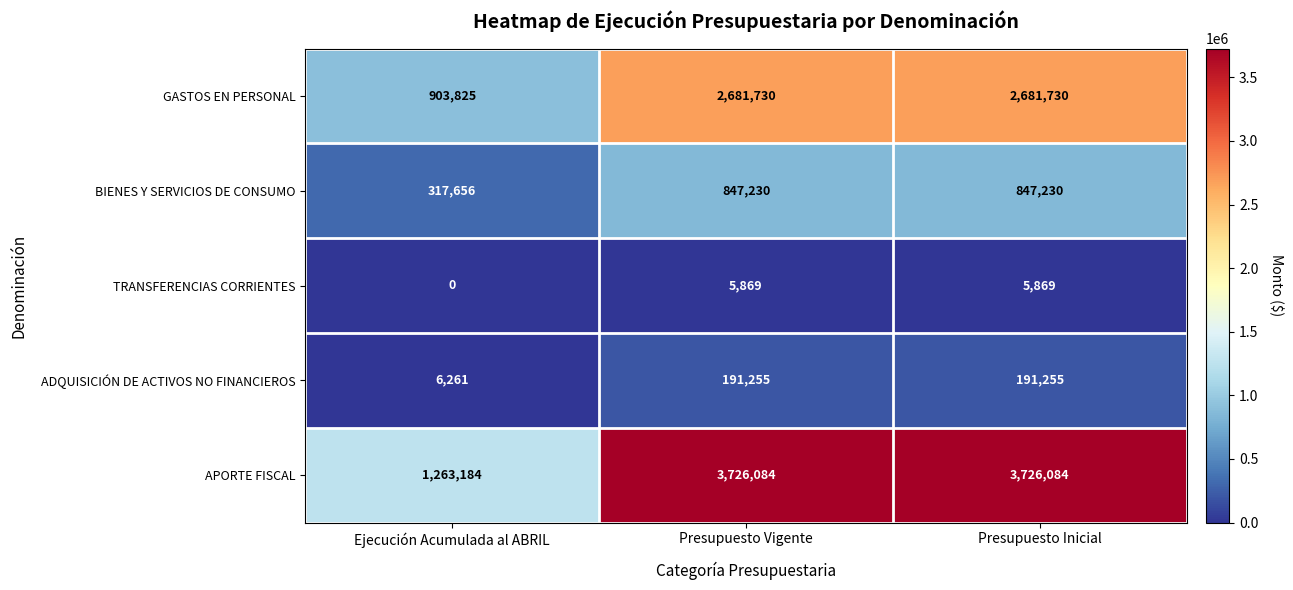

The value of GASTOS EN PERSONAL at Presupuesto Inicial is 883467. True or false?

False